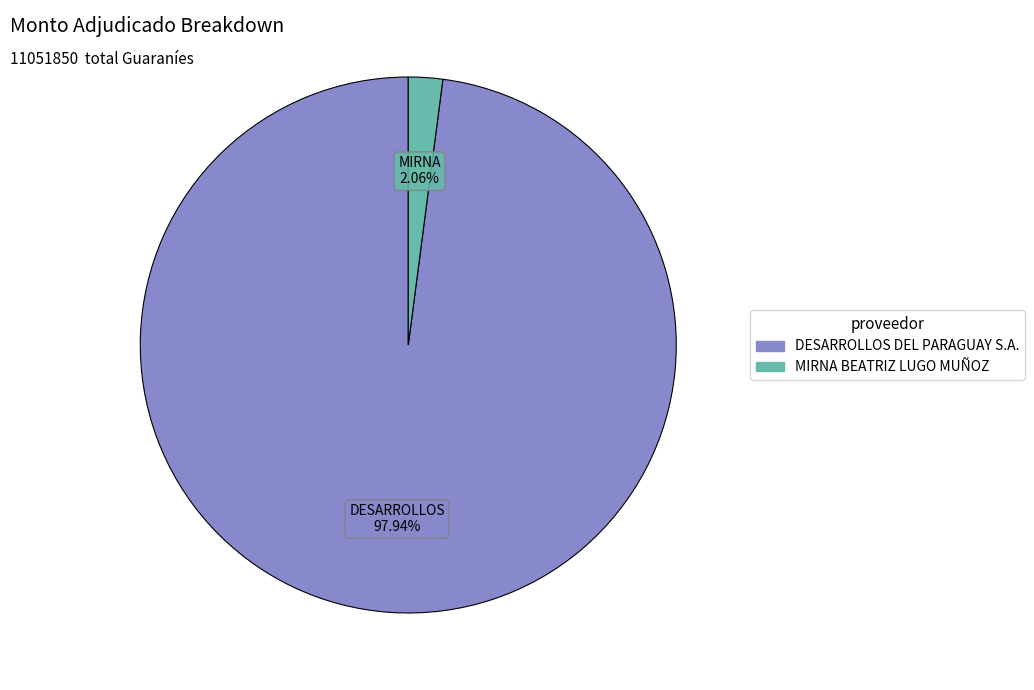

Between MIRNA BEATRIZ LUGO MUÑOZ and DESARROLLOS DEL PARAGUAY S.A., which is larger?

DESARROLLOS DEL PARAGUAY S.A.